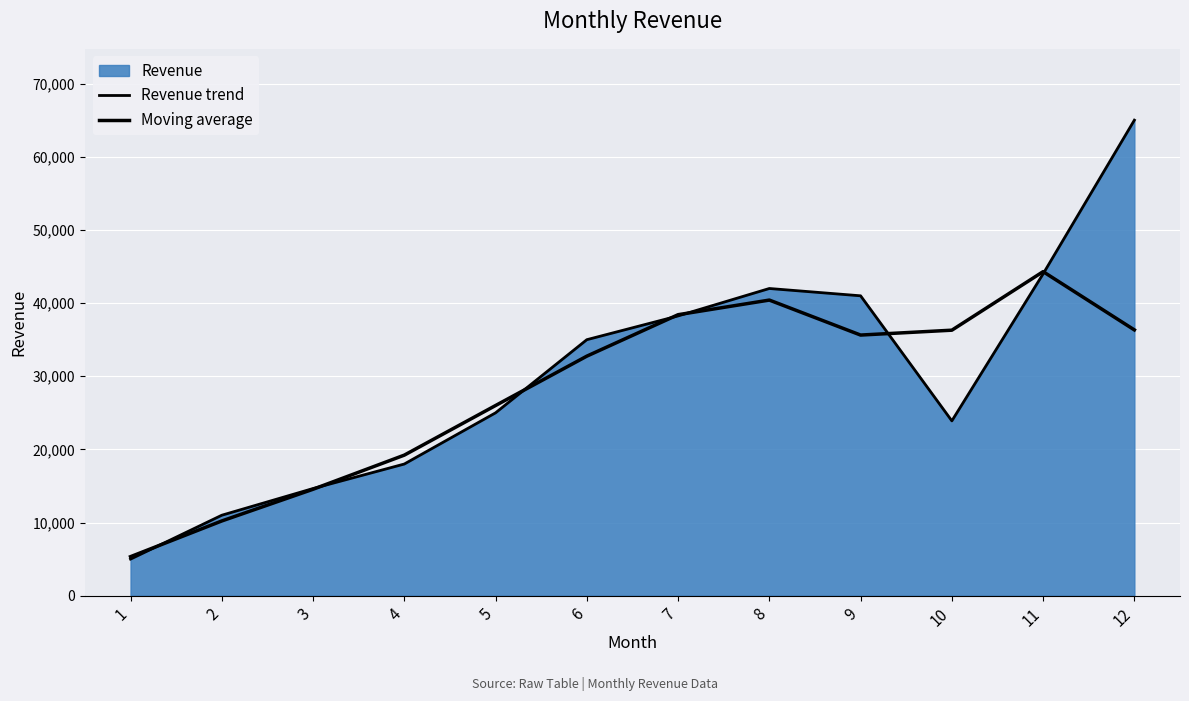

Count the number of data series in this chart.

2